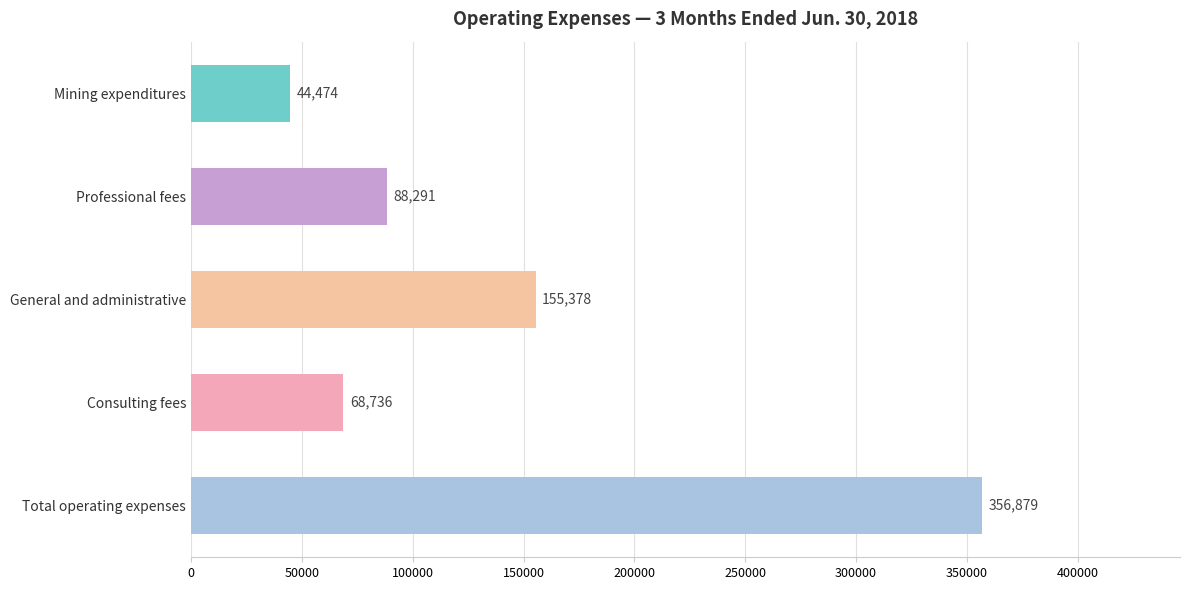

How many data points are less than 88291?

2